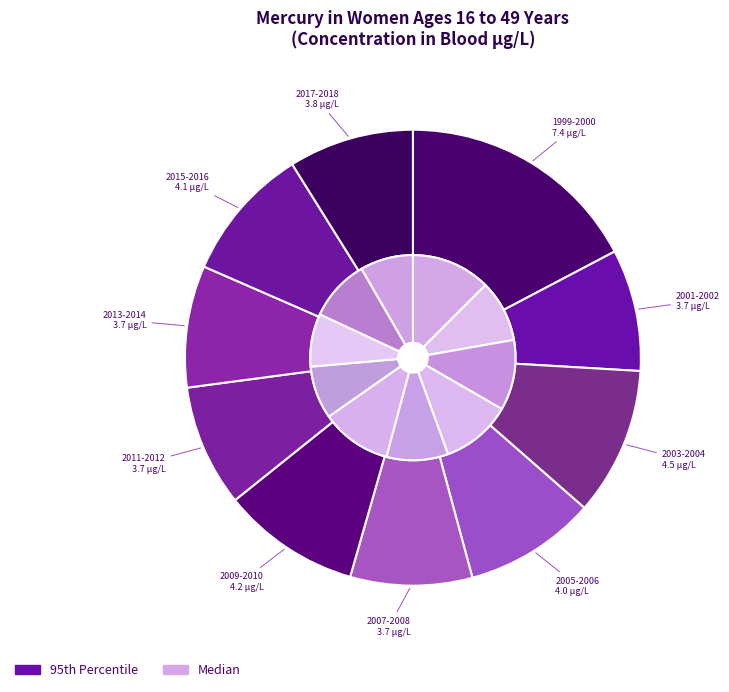

What percentage is NOT represented by 2017-2018?

91.1%